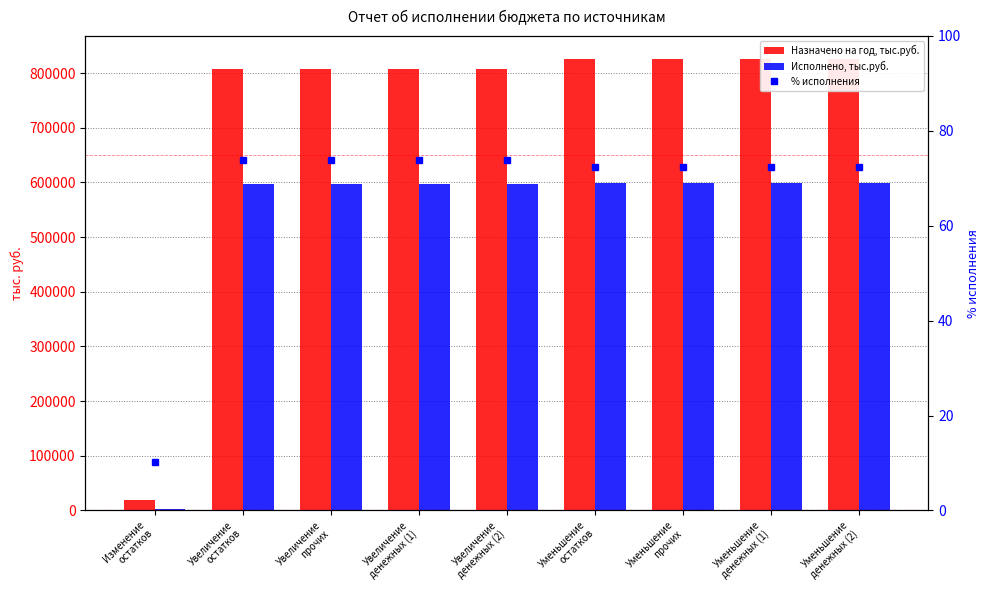

Between Увеличение
денежных (1) and Уменьшение
денежных (2), which series saw the biggest shift?

Назначено на год, тыс.руб.